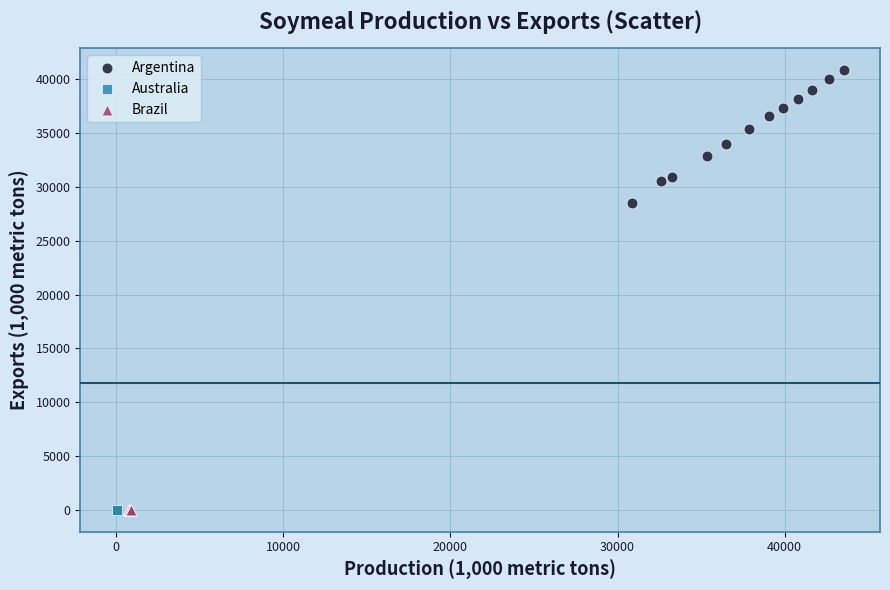

Which series contains the highest Y value?

Argentina